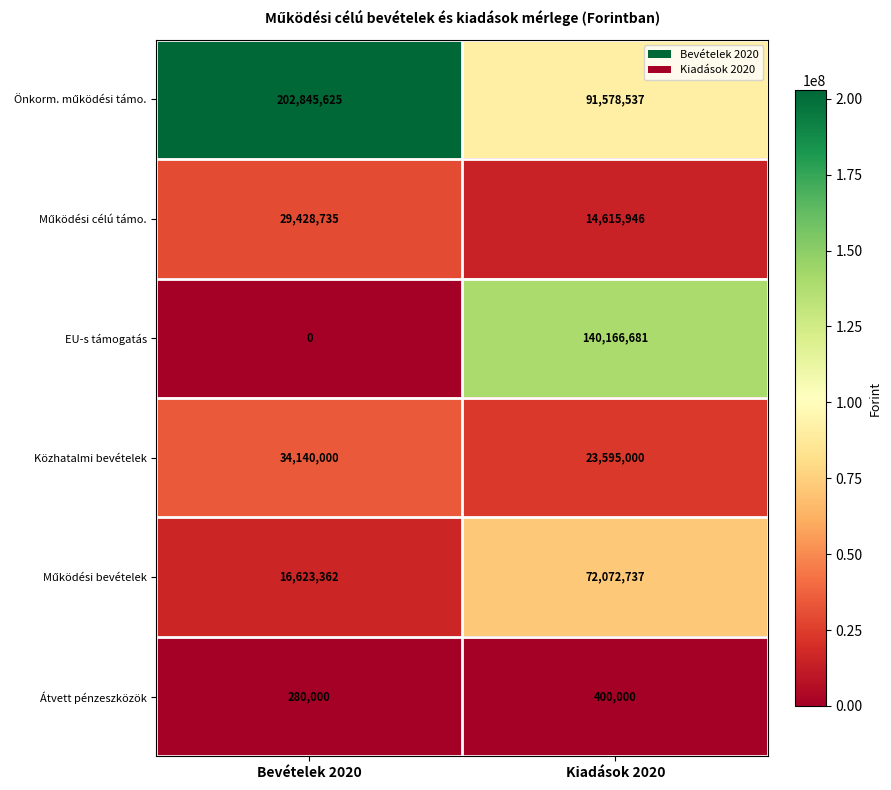

Is it true that Közhatalmi bevételek equals 31872970 at Kiadások 2020?

False